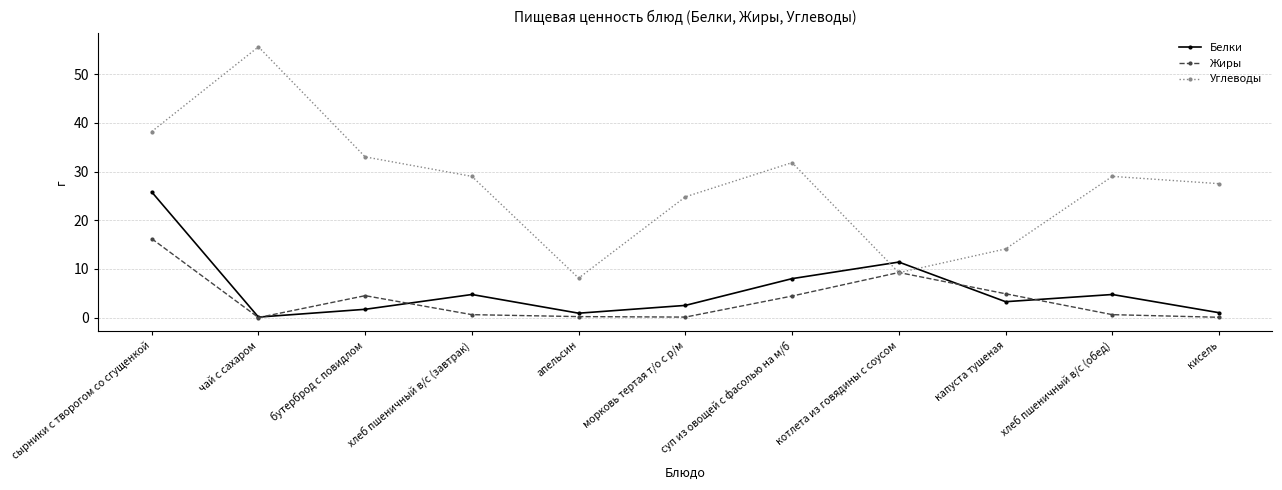

The Углеводы series shows 9.8 at сырники с творогом со сгущенкой. True or false?

False